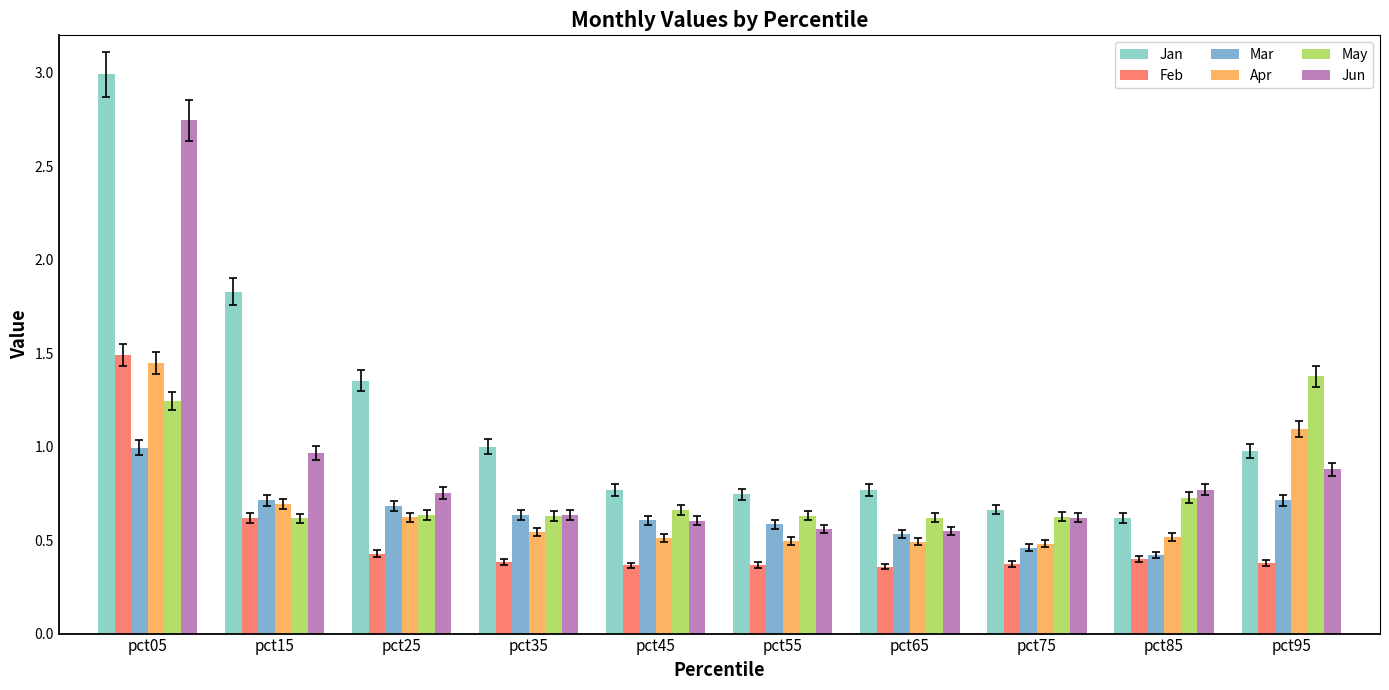

Reading left to right, transcribe all the data shown in this chart.

Jan: pct05=3.0	pct15=1.8	pct25=1.4	pct35=1.0	pct45=0.8	pct55=0.7	pct65=0.8	pct75=0.7	pct85=0.6	pct95=1.0
Feb: pct05=1.5	pct15=0.6	pct25=0.4	pct35=0.4	pct45=0.4	pct55=0.4	pct65=0.4	pct75=0.4	pct85=0.4	pct95=0.4
Mar: pct05=1.0	pct15=0.7	pct25=0.7	pct35=0.6	pct45=0.6	pct55=0.6	pct65=0.5	pct75=0.5	pct85=0.4	pct95=0.7
Apr: pct05=1.4	pct15=0.7	pct25=0.6	pct35=0.5	pct45=0.5	pct55=0.5	pct65=0.5	pct75=0.5	pct85=0.5	pct95=1.1
May: pct05=1.2	pct15=0.6	pct25=0.6	pct35=0.6	pct45=0.7	pct55=0.6	pct65=0.6	pct75=0.6	pct85=0.7	pct95=1.4
Jun: pct05=2.7	pct15=1.0	pct25=0.8	pct35=0.6	pct45=0.6	pct55=0.6	pct65=0.6	pct75=0.6	pct85=0.8	pct95=0.9